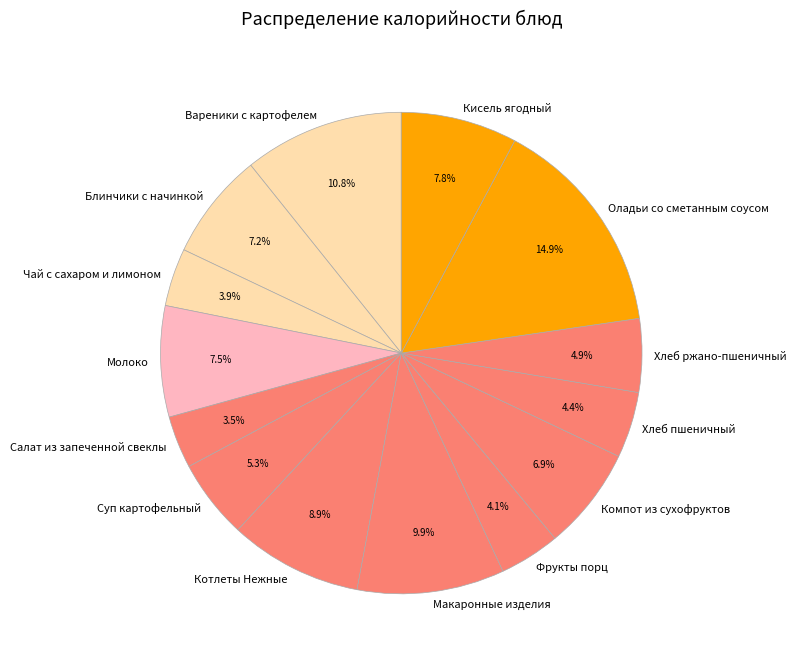

To the nearest percent, what portion does Макаронные изделия represent?

10%